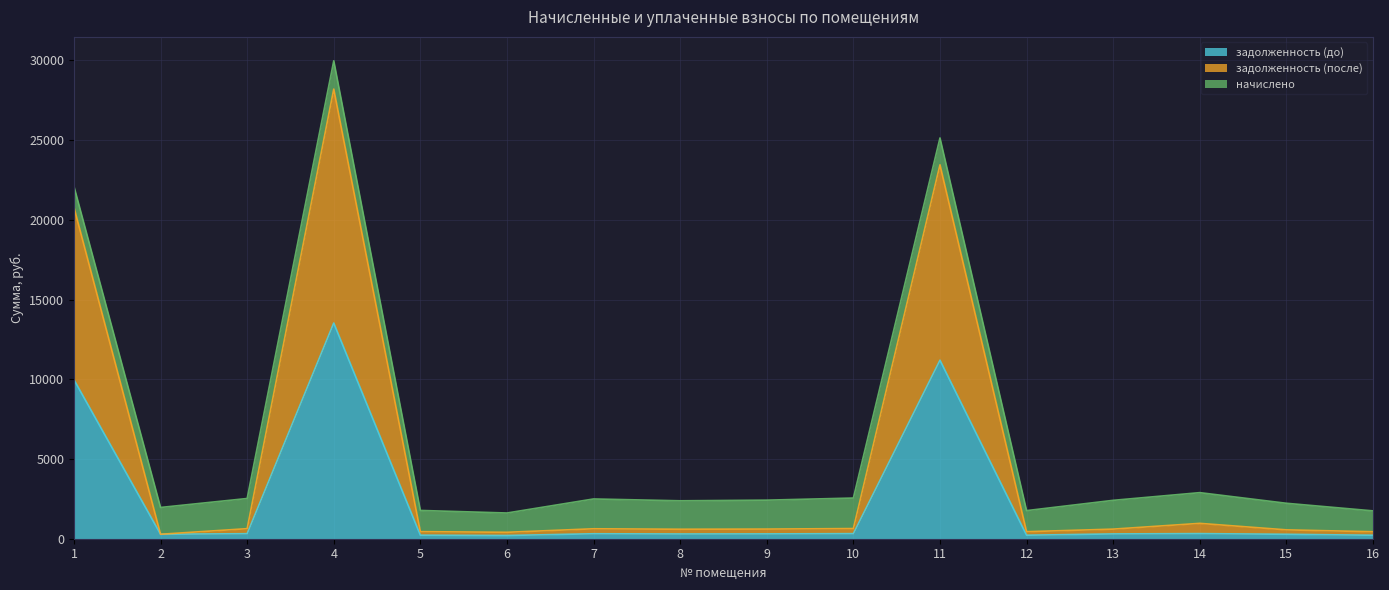

At which category is the sum across all series the highest?

4